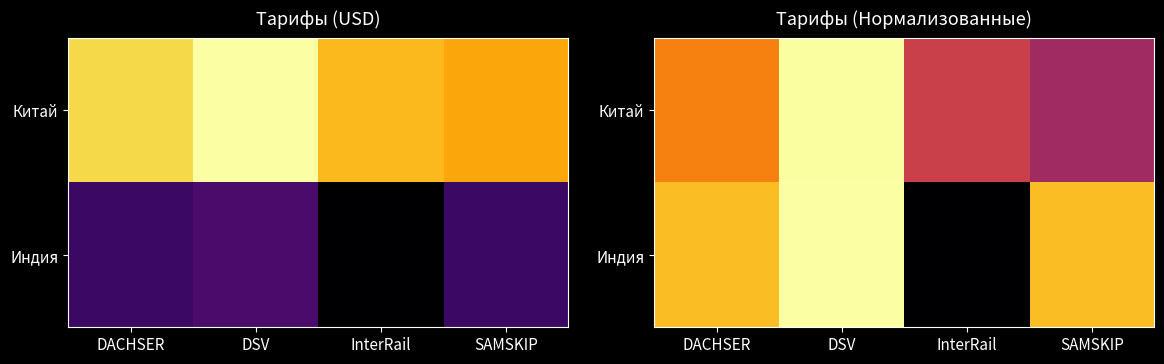

What is the sum of the Китай values at DSV and InterRail?

203.4